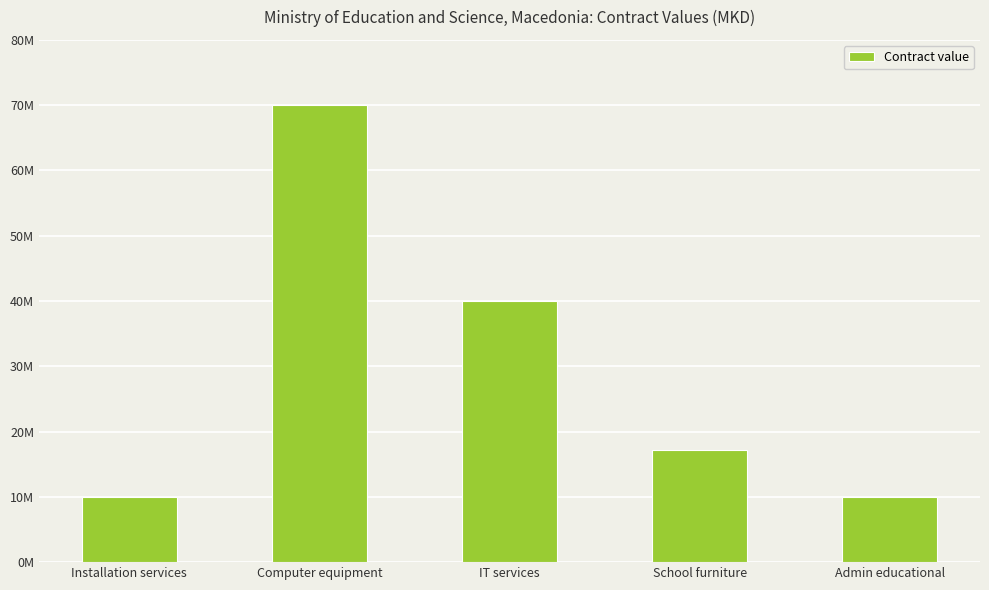

What is the label of the 2nd bar from the left?

Computer equipment